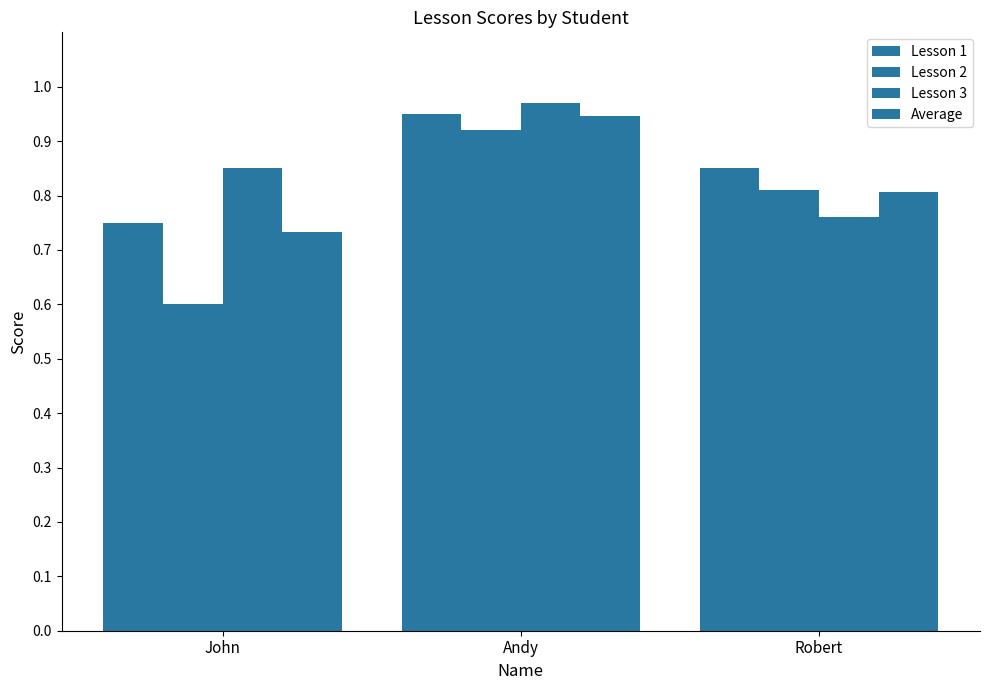

Reading left to right, list all the values displayed in this chart.

Lesson 1: John=0.8	Andy=0.9	Robert=0.8
Lesson 2: John=0.6	Andy=0.9	Robert=0.8
Lesson 3: John=0.8	Andy=1.0	Robert=0.8
Average: John=0.7	Andy=0.9	Robert=0.8